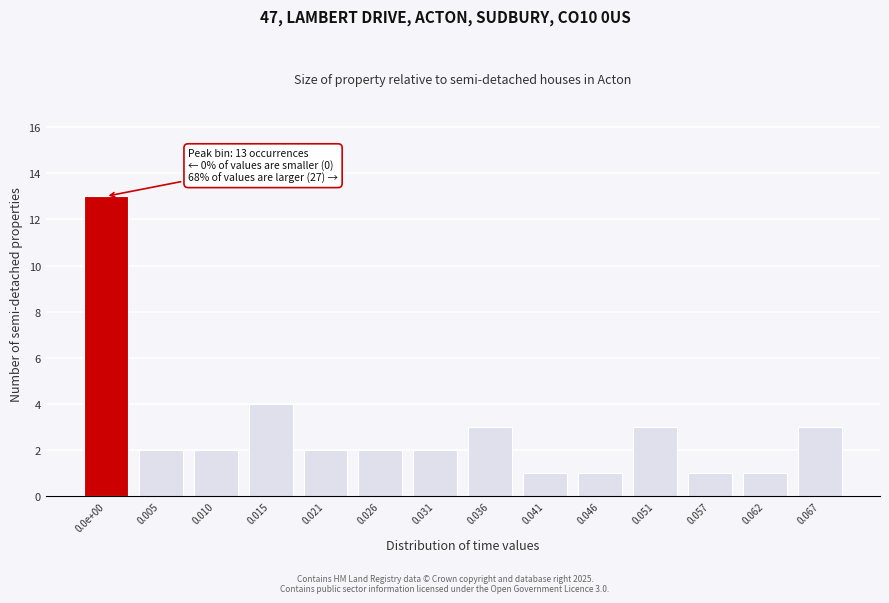

Reading left to right, transcribe all the data shown in this chart.

0.0e+00=13	0.005=2	0.010=2	0.015=4	0.021=2	0.026=2	0.031=2	0.036=3	0.041=1	0.046=1	0.051=3	0.057=1	0.062=1	0.067=3